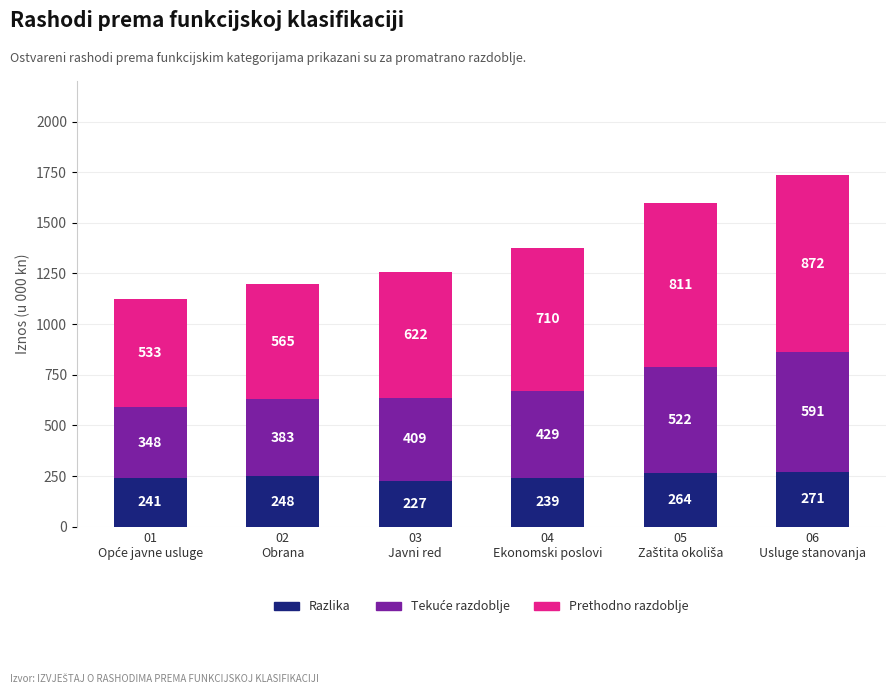

The Razlika series shows 239 at 04
Ekonomski poslovi. True or false?

True